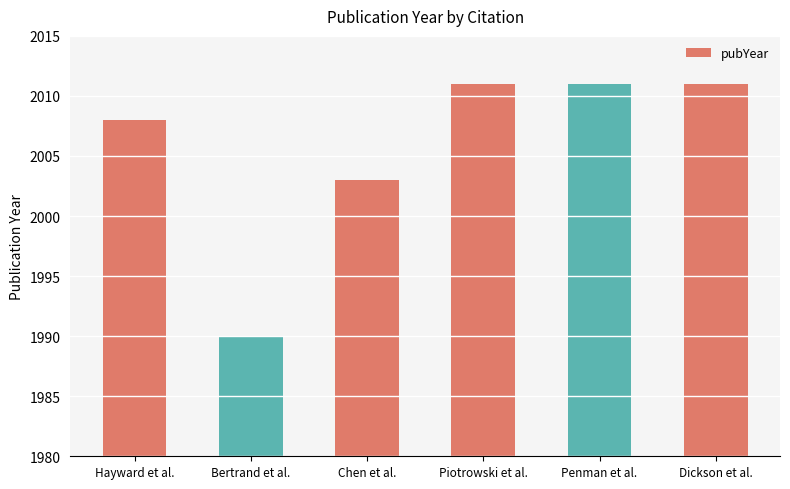

The value at Penman et al. is 3504. True or false?

False